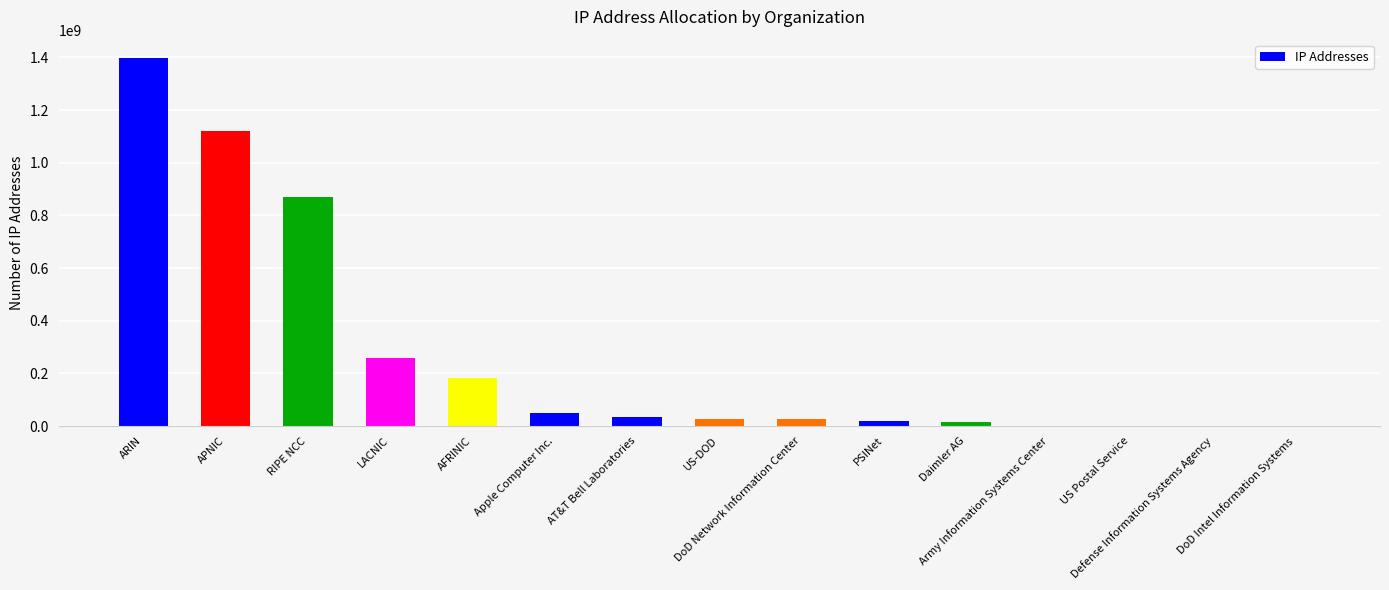

At which label does the data first exceed 27783168?

ARIN